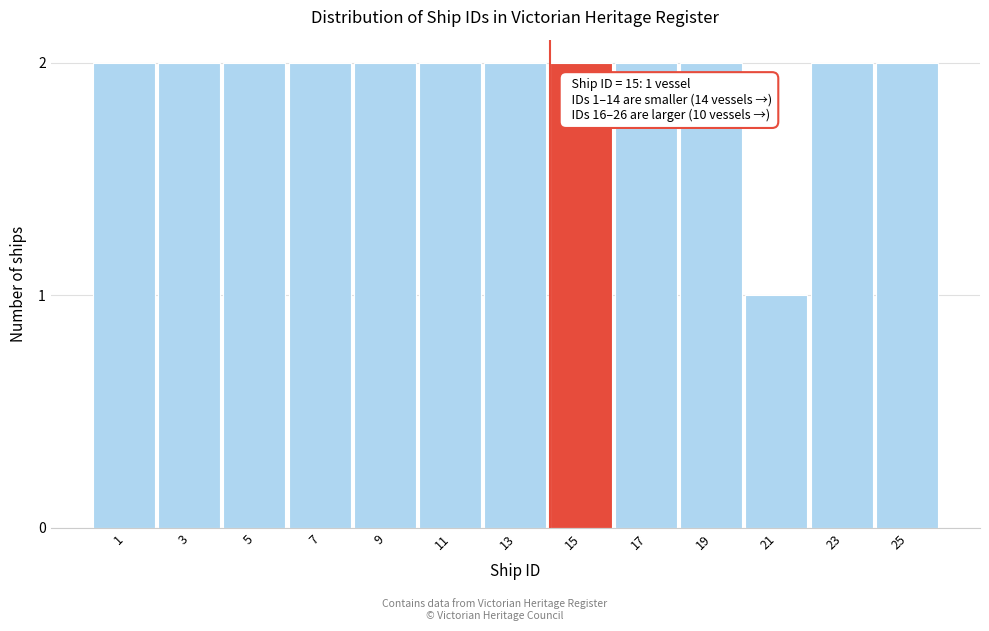

Reading right to left, list all the values displayed in this chart.

2	2	1	2	2	2	2	2	2	2	2	2	2